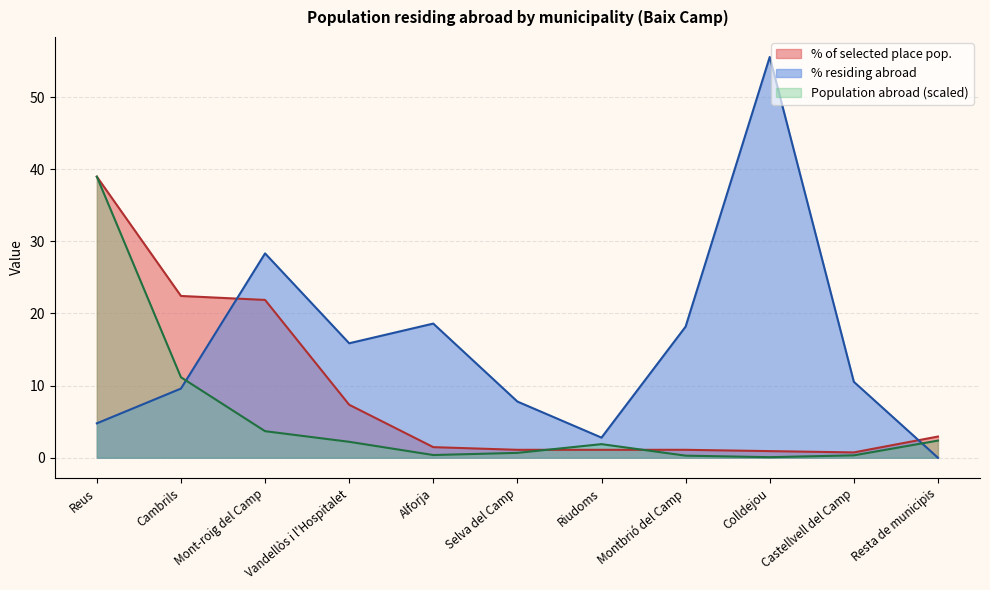

Which series has the largest range (max minus min)?

% residing abroad